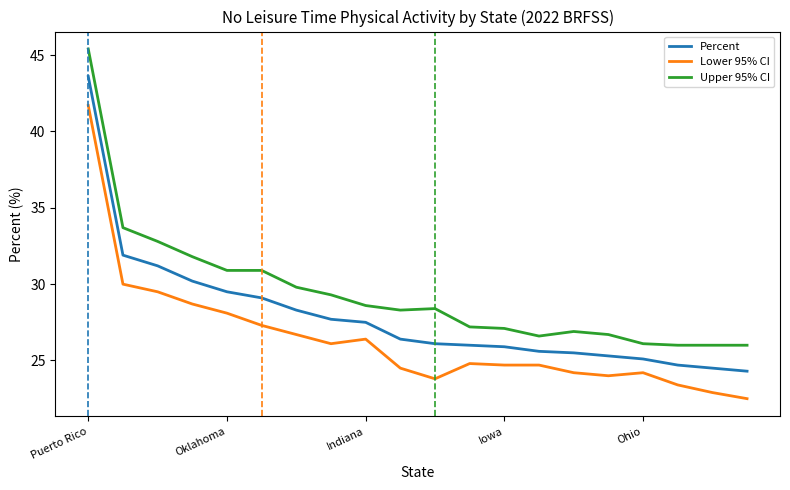

Is this an area chart (filled region under the line)?

No